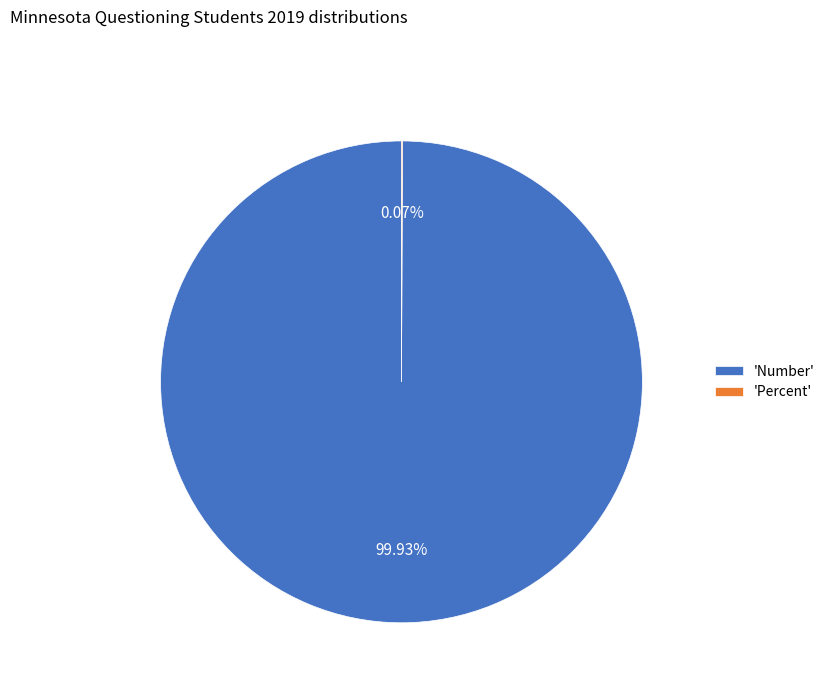

Which slice is the largest?

'Number'